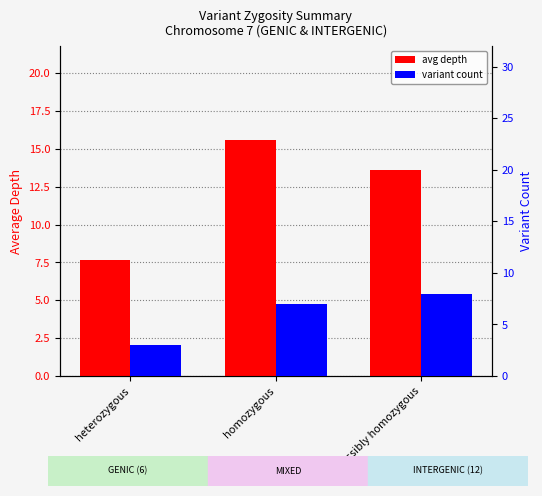

Which category has the highest value in the avg depth series?

homozygous